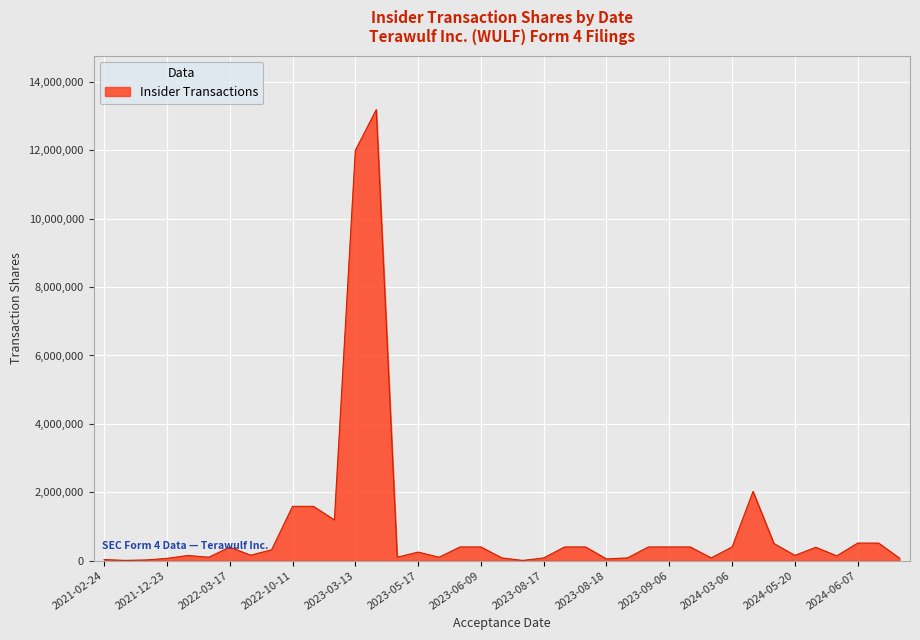

What is the greatest value displayed?

13190476